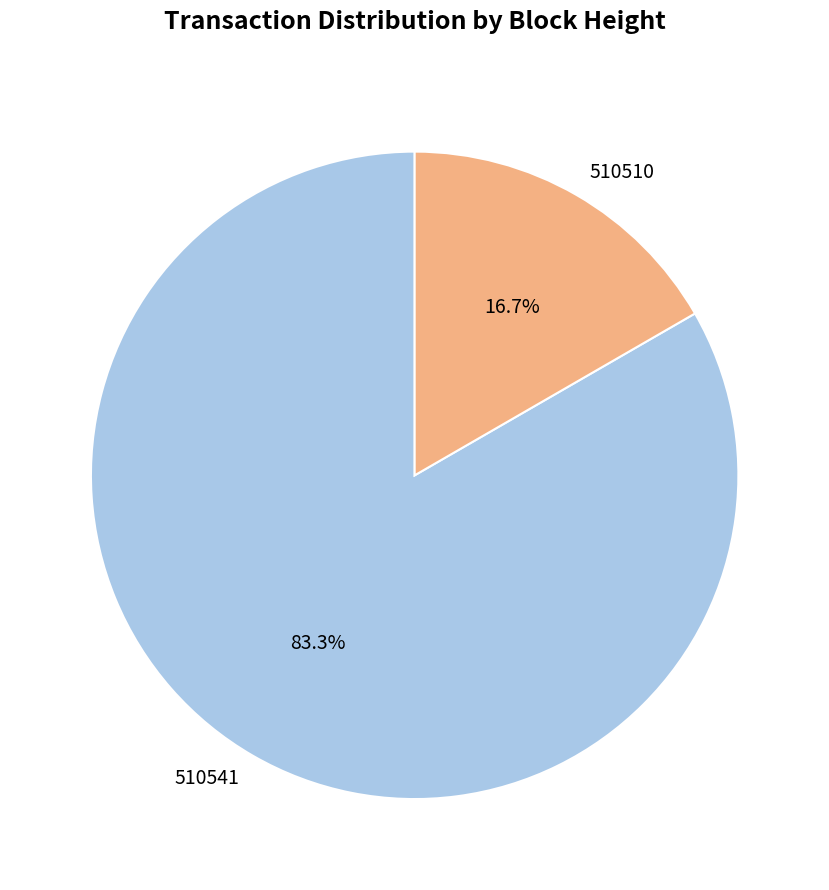

To the nearest percent, what is the combined percentage of 510541 and 510510?

100%